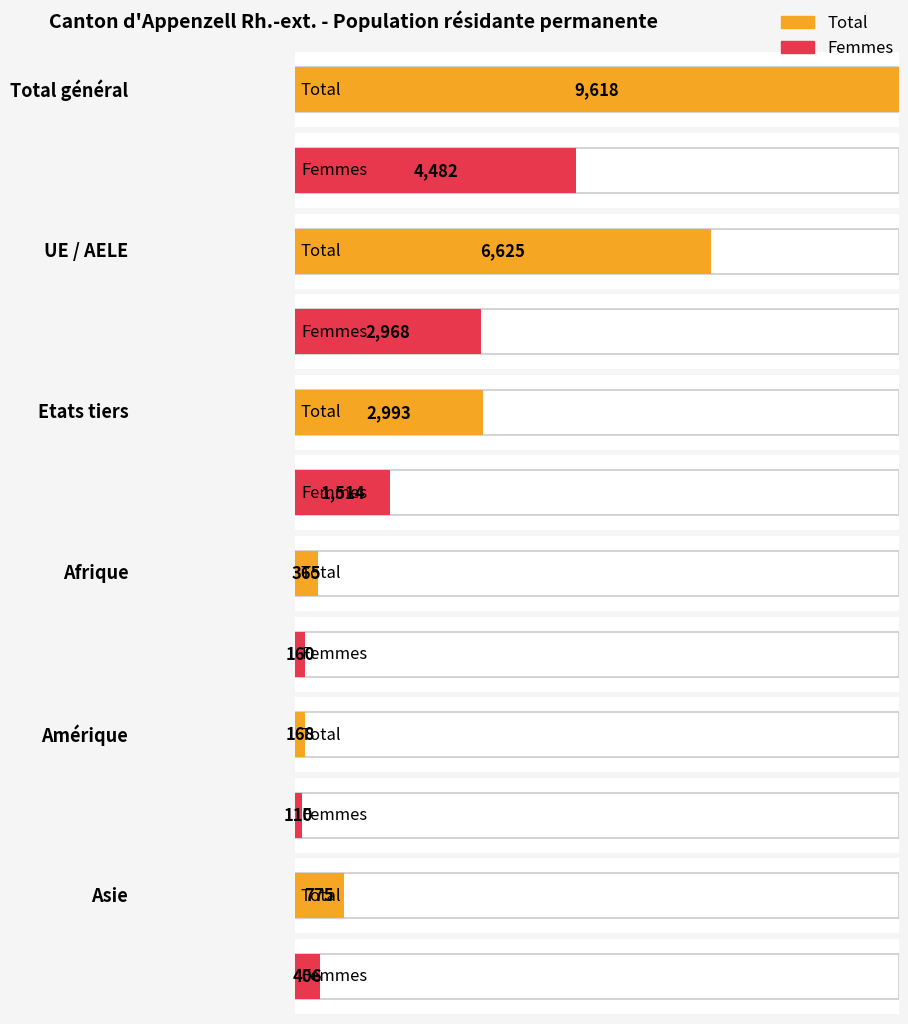

What is the lowest value of the Total series?

168